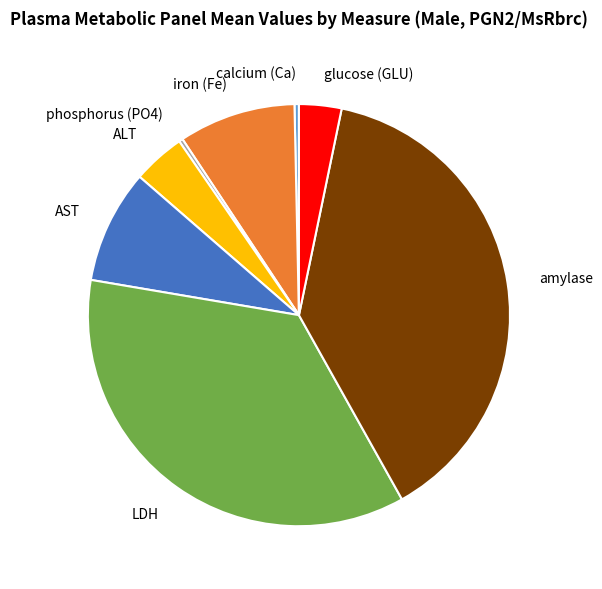

Is it true that amylase is 50% of the pie?

False